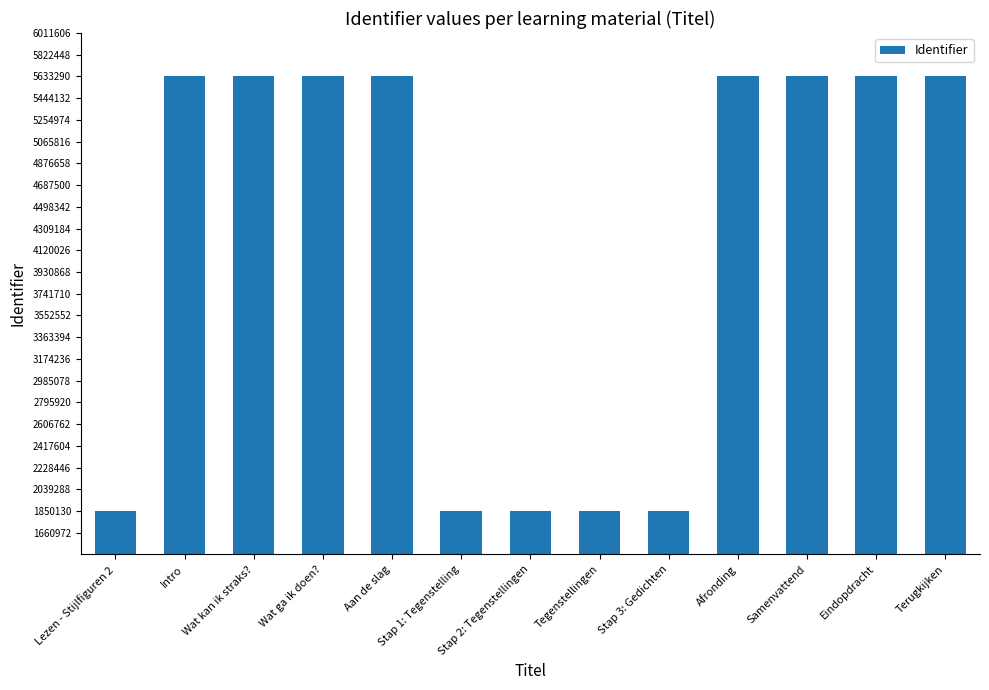

What is the change in value from Intro to Aan de slag?

+5